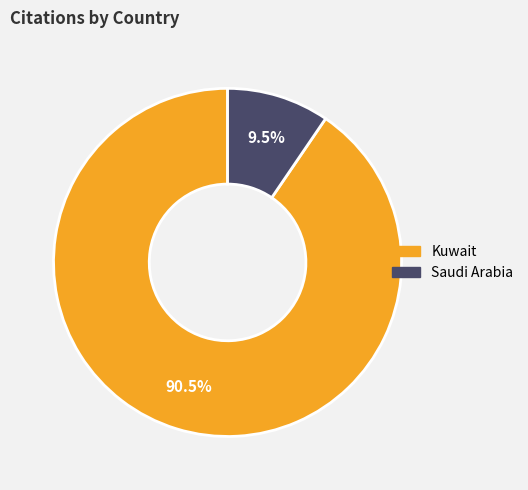

How many segments does this pie chart have?

2